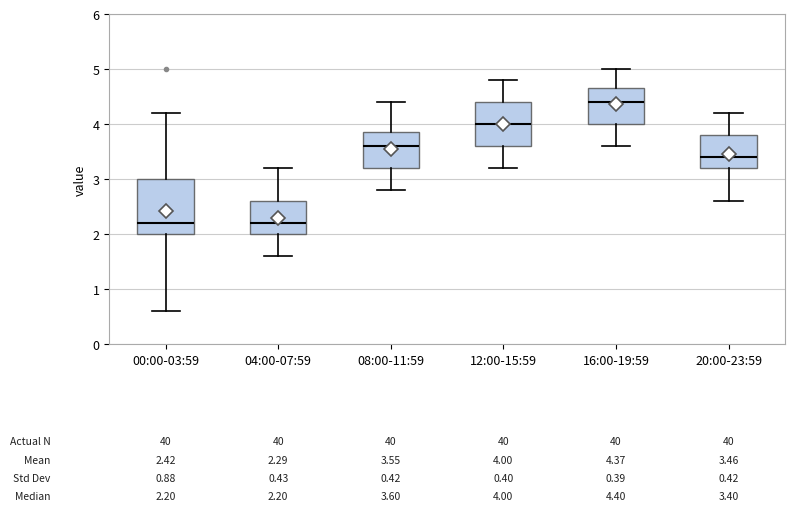

Which box is the tallest, from its lower edge to its upper edge?

00:00-03:59